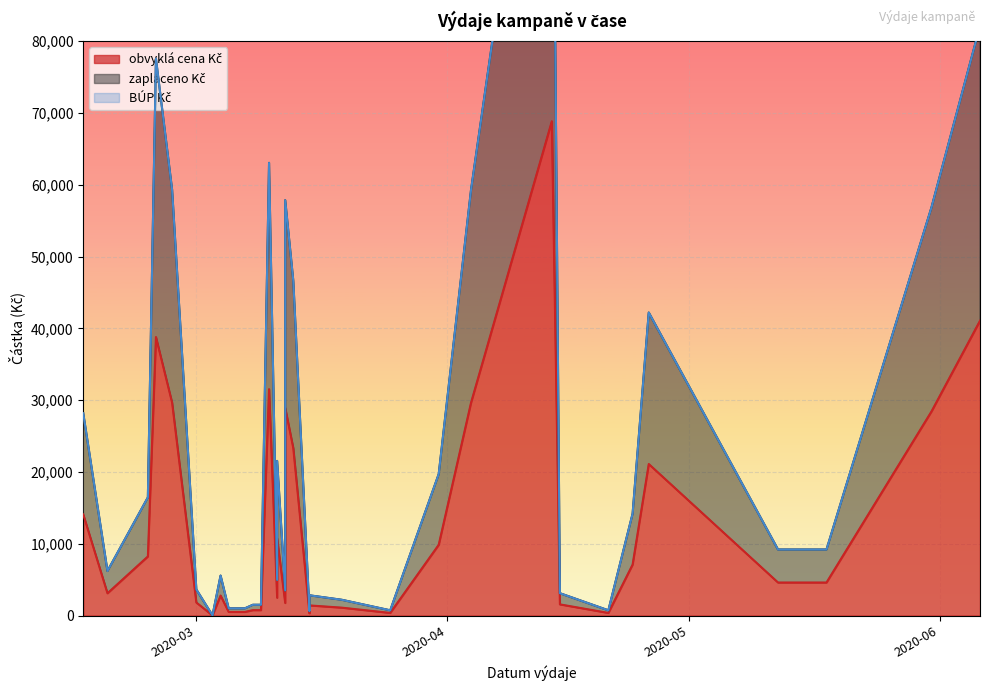

What is the spread (max minus min) of values at 2020-03-15?

307.6